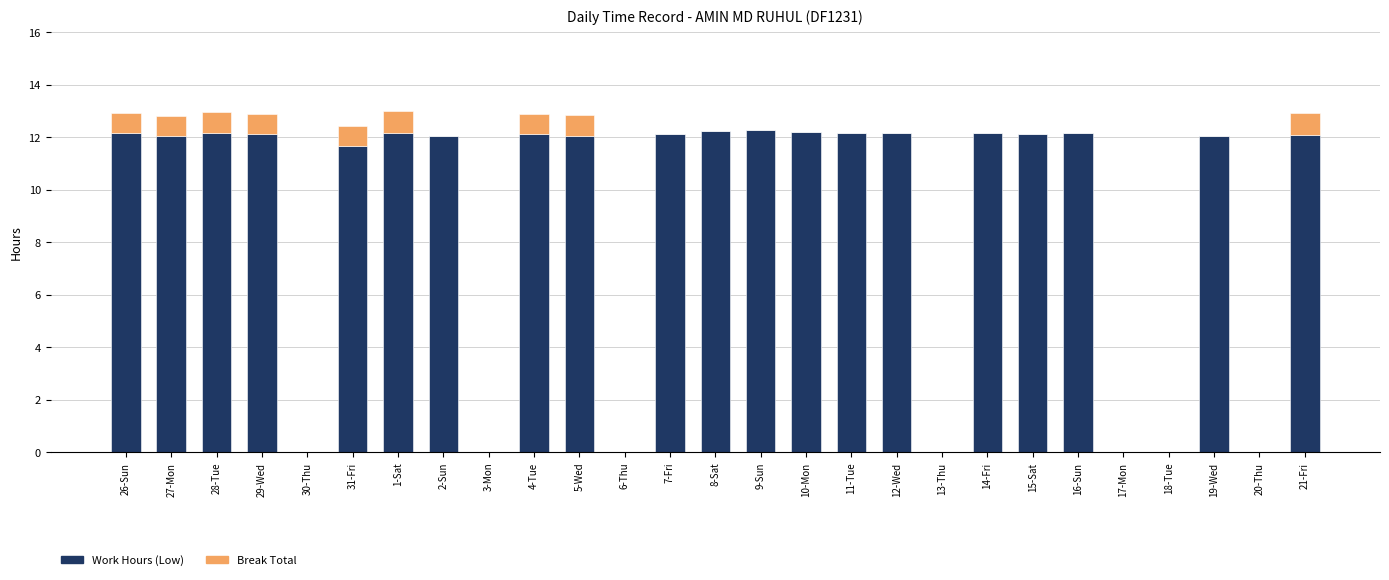

What is the total value across all series at 26-Sun?

12.9